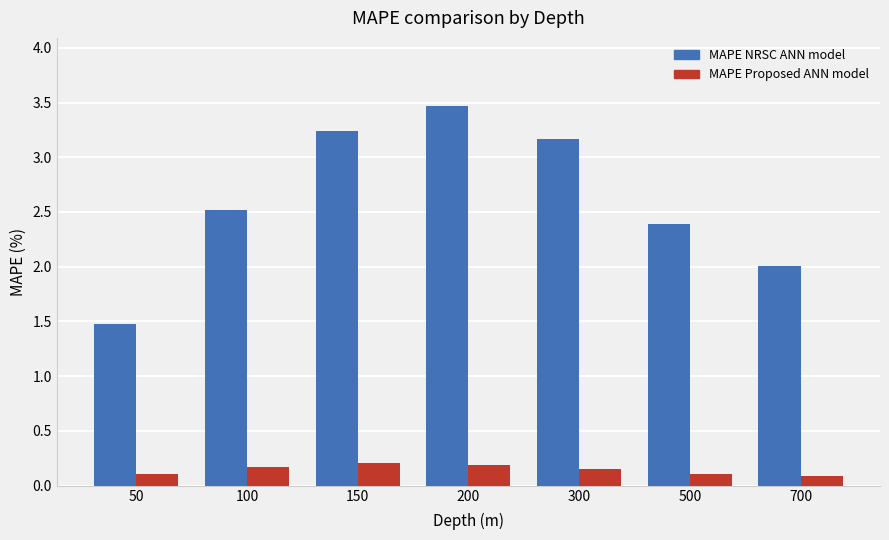

At which label is MAPE NRSC ANN model closest to 2?

700